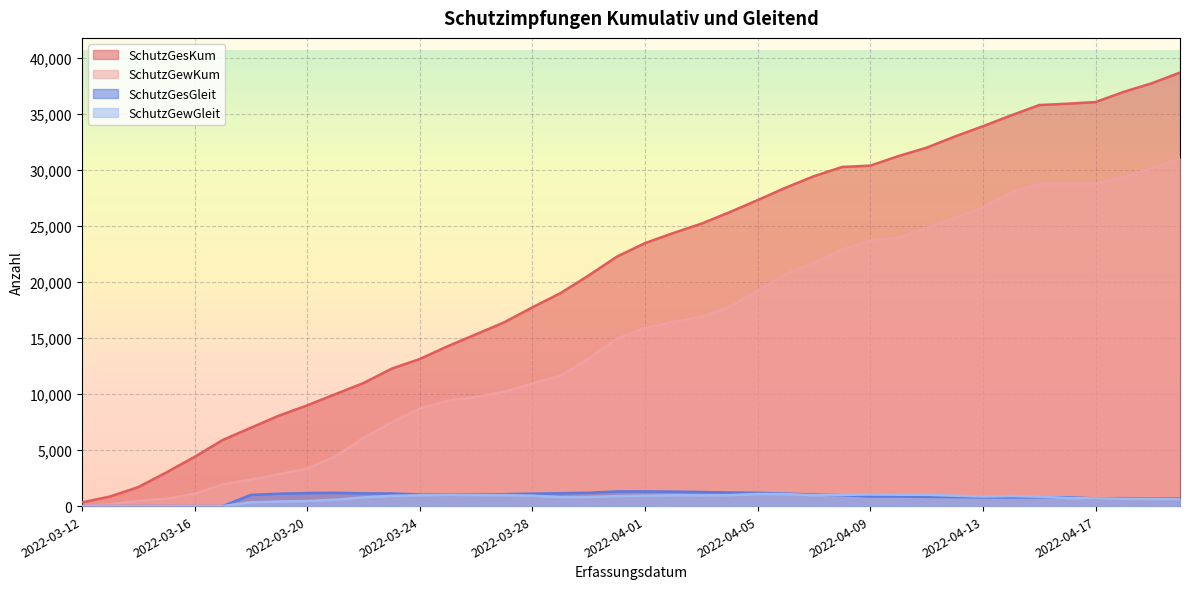

How many series are shown in this chart?

4